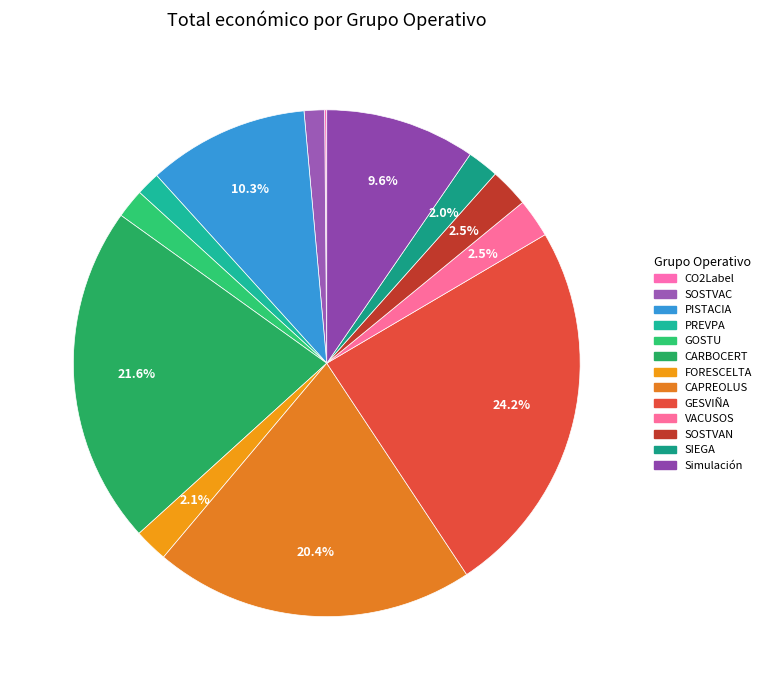

Which has a higher value, CARBOCERT or Simulación?

CARBOCERT